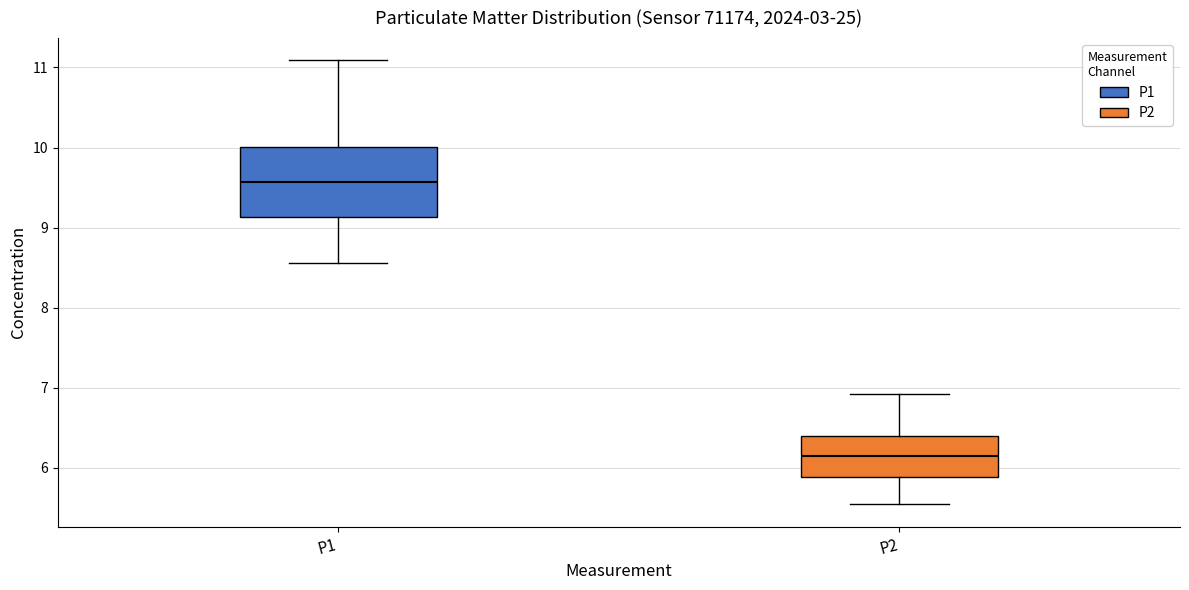

Comparing the boxes themselves (not the whiskers), which one is the tallest?

P1